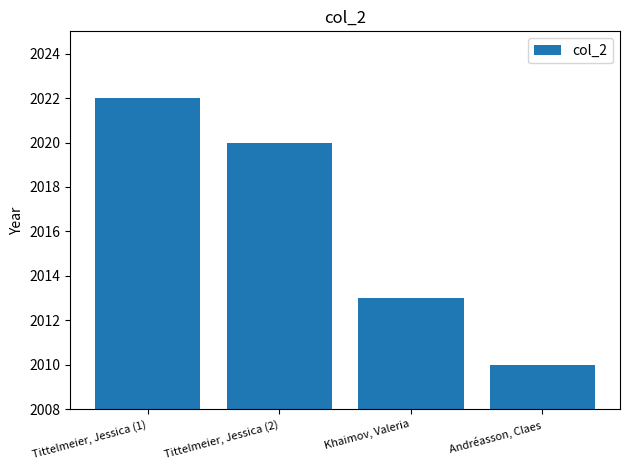

How many values are between 2013 and 2022?

3